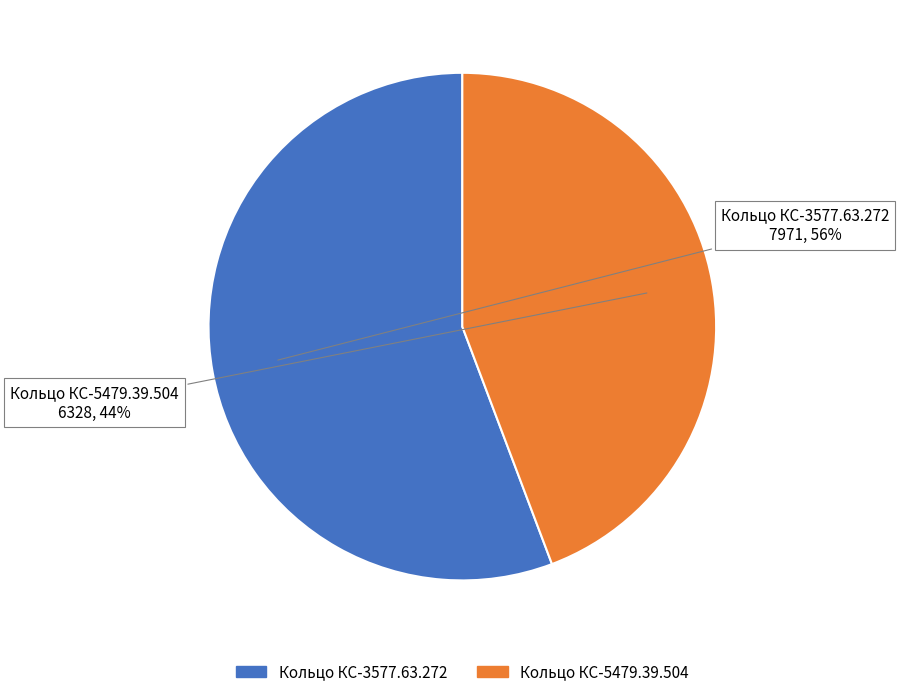

Which slice is the largest?

Кольцо КС-3577.63.272